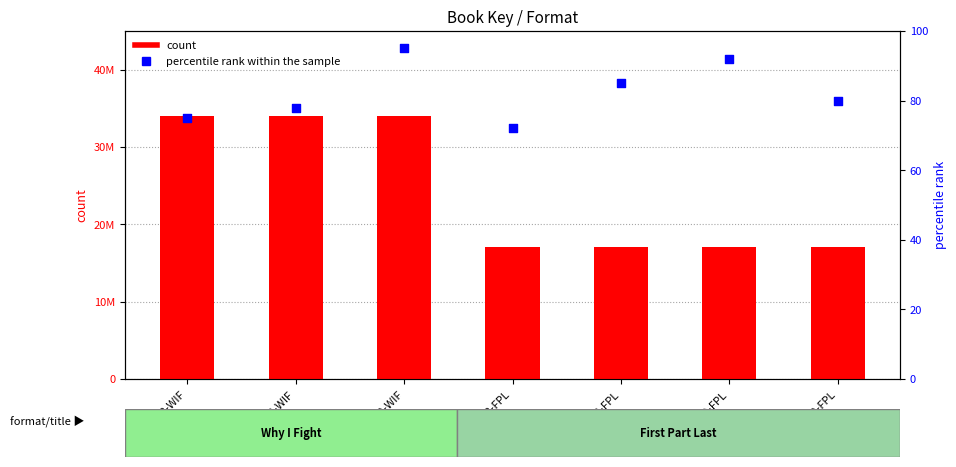

Which series has the largest total across all categories?

count